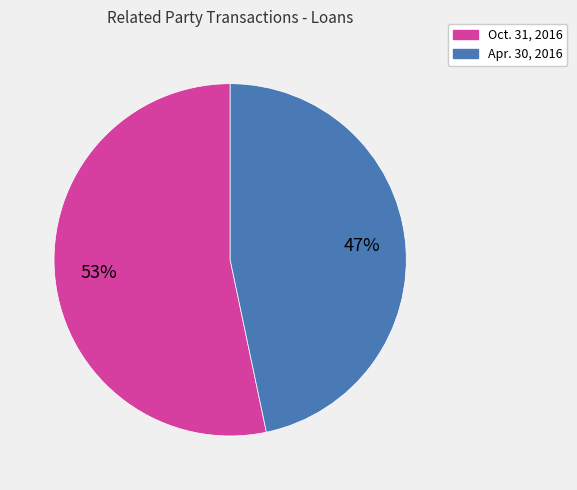

What percentage is the Apr. 30, 2016 slice, to the nearest percent?

47%